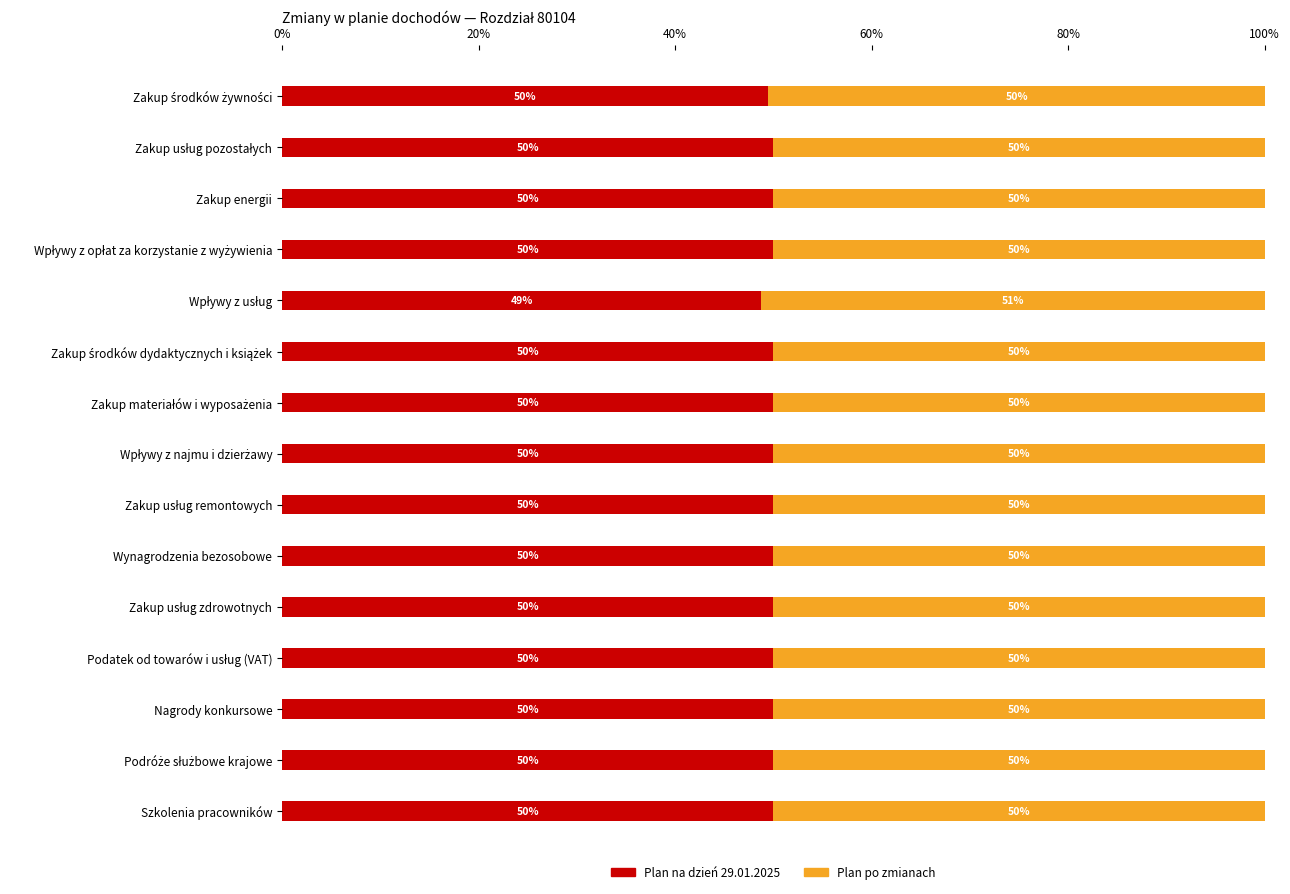

What is the lowest value of the Plan na dzień 29.01.2025 series?

48.8